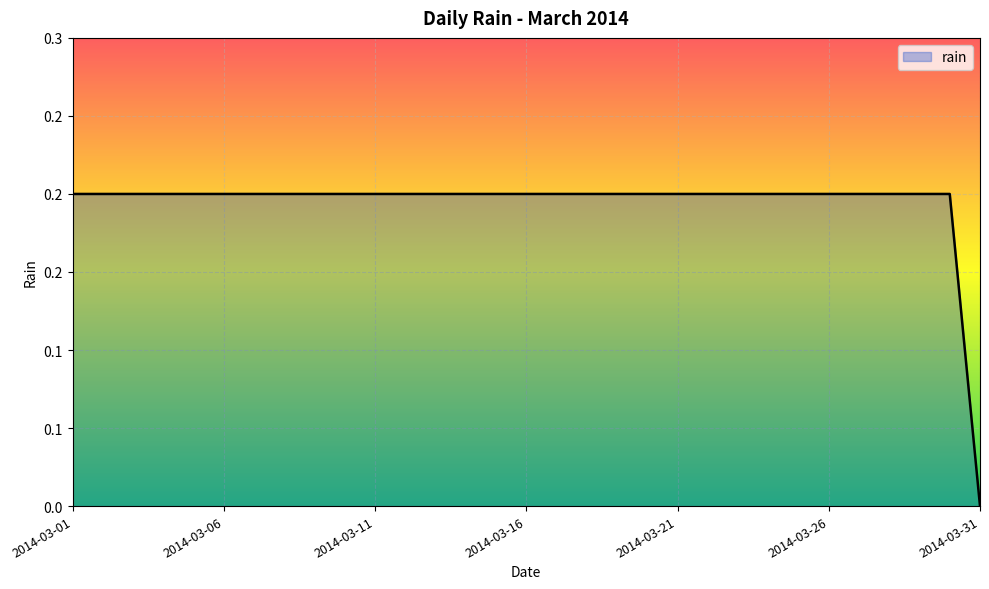

Reading left to right, extract all data points from this chart.

0.2	0.2	0.2	0.2	0.2	0.2	0.2	0.2	0.2	0.2	0.2	0.2	0.2	0.2	0.2	0.2	0.2	0.2	0.2	0.2	0.2	0.2	0.2	0.2	0.2	0.2	0.2	0.2	0.2	0.2	0.0